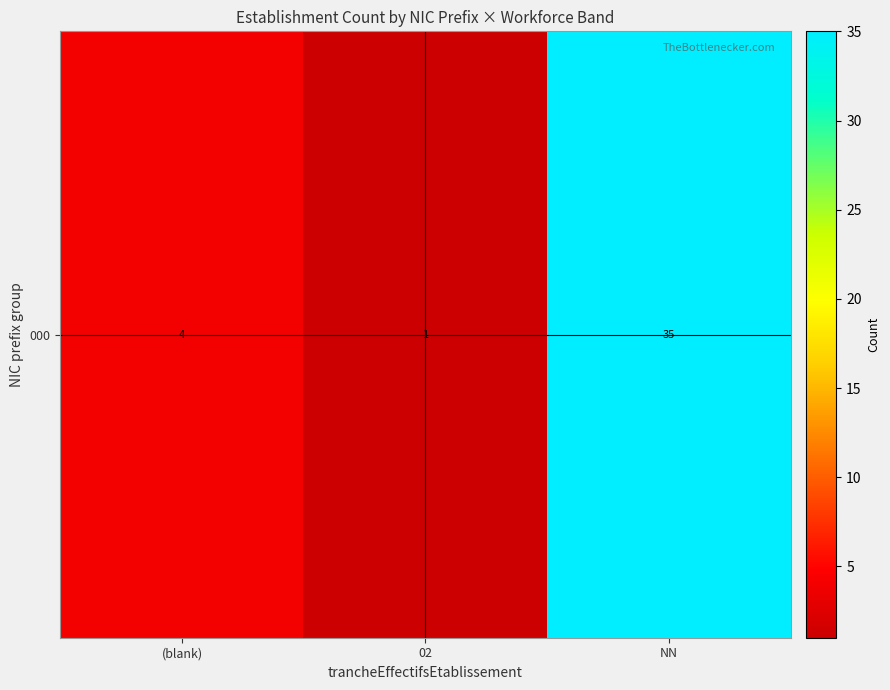

The chart shows a value of 1 at 02. True or false?

True